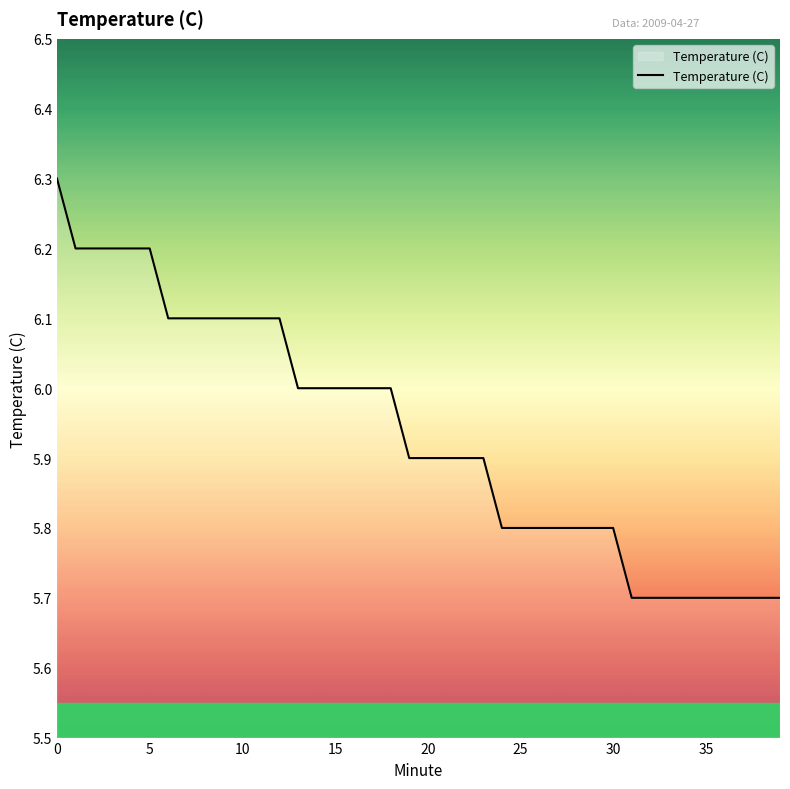

What is the difference between the maximum and minimum values?

0.6